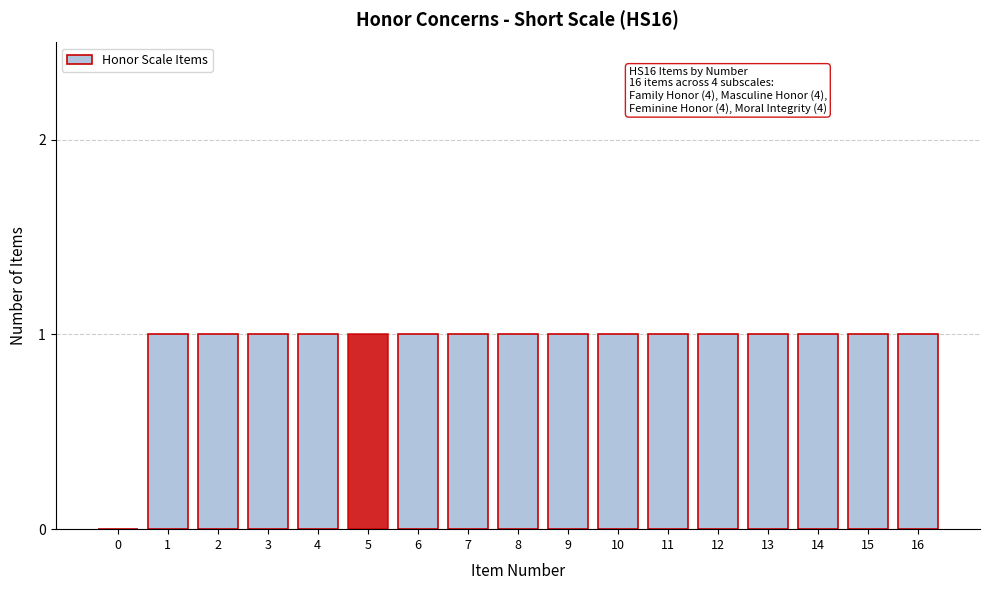

Reading left to right, list all the values displayed in this chart.

0=0	1=1	2=1	3=1	4=1	5=1	6=1	7=1	8=1	9=1	10=1	11=1	12=1	13=1	14=1	15=1	16=1